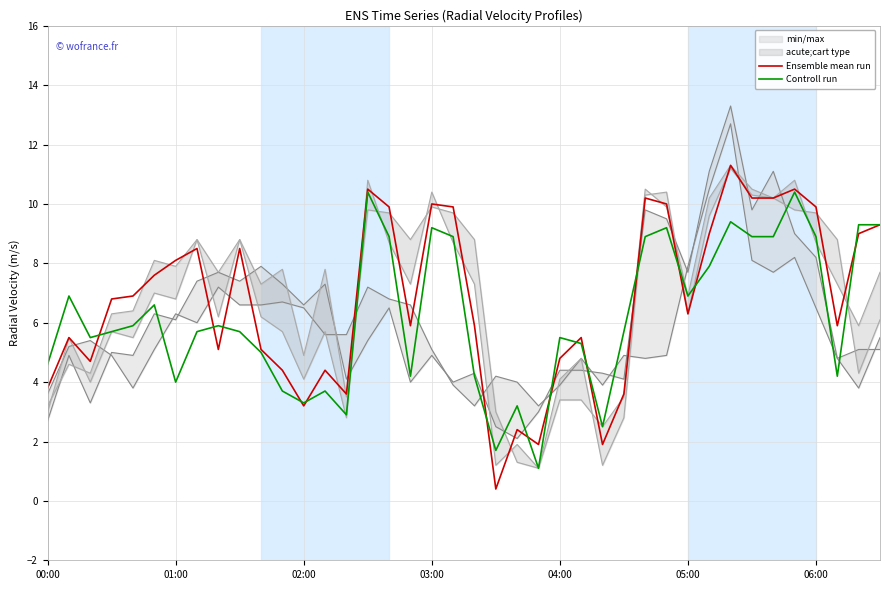

Does the chart display data point markers on the line(s)?

No